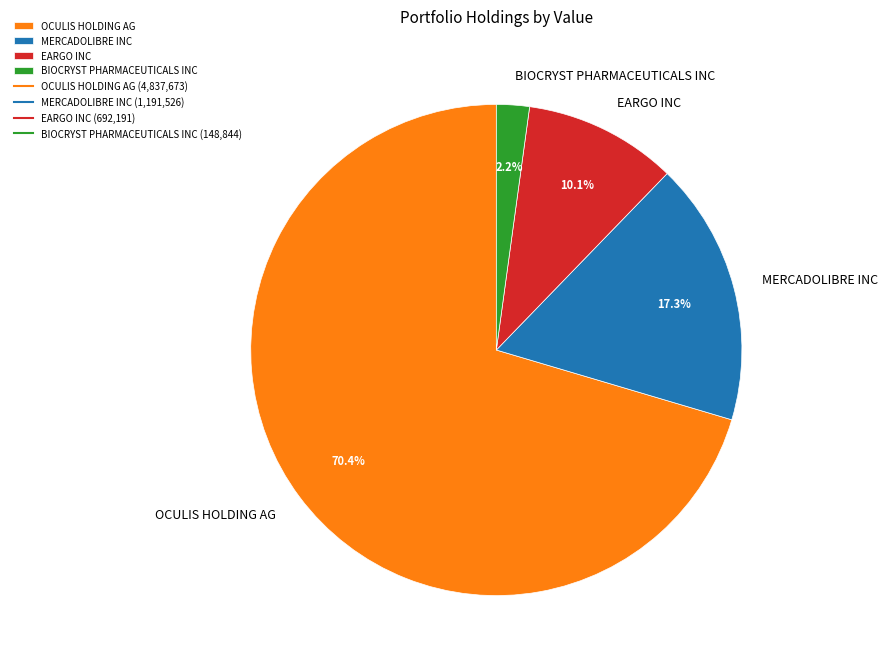

To the nearest percent, what percentage of the pie is BIOCRYST PHARMACEUTICALS INC?

2%